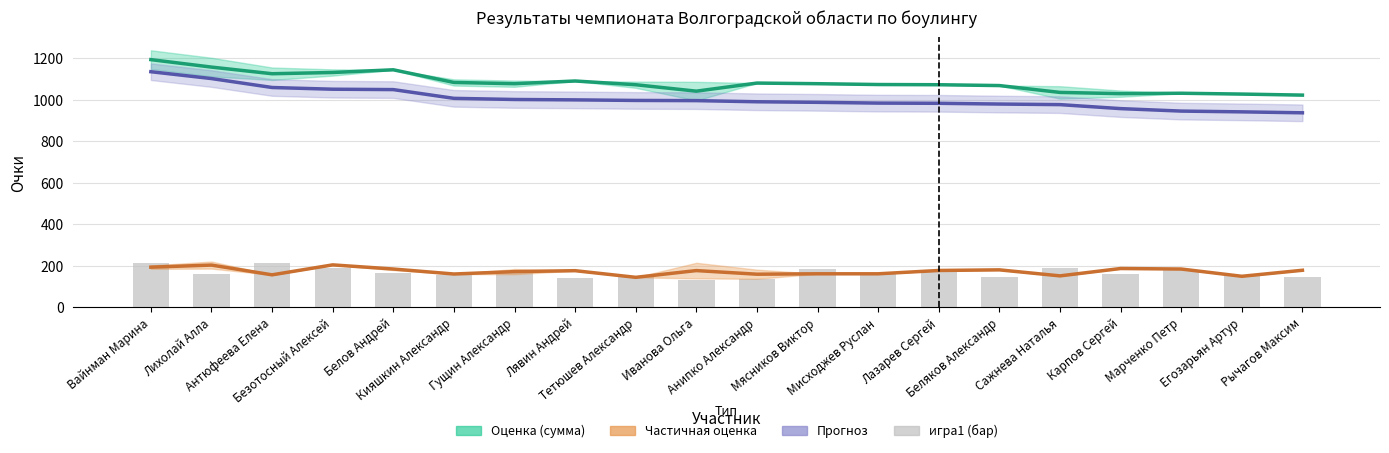

The Частичная оценка series shows 262.8 at Беляков Александр. True or false?

False